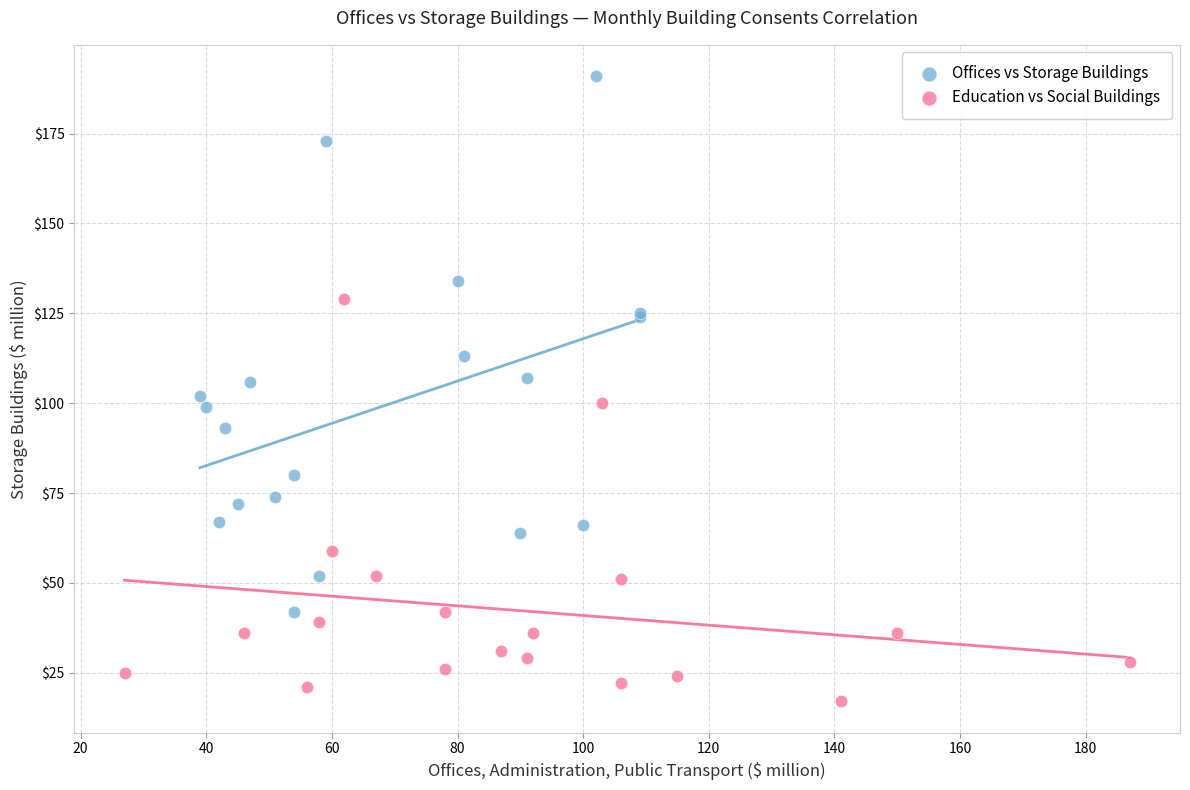

Which series contains the highest Y value?

Offices vs Storage Buildings